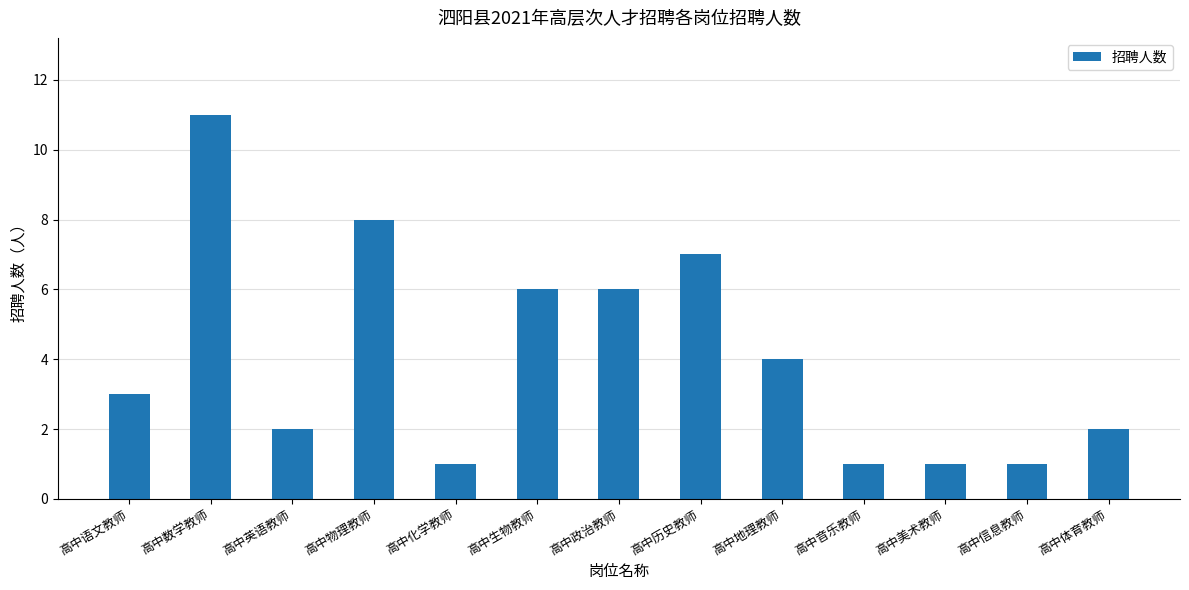

What is the ratio of the value at 高中政治教师 to the value at 高中体育教师?

3.0